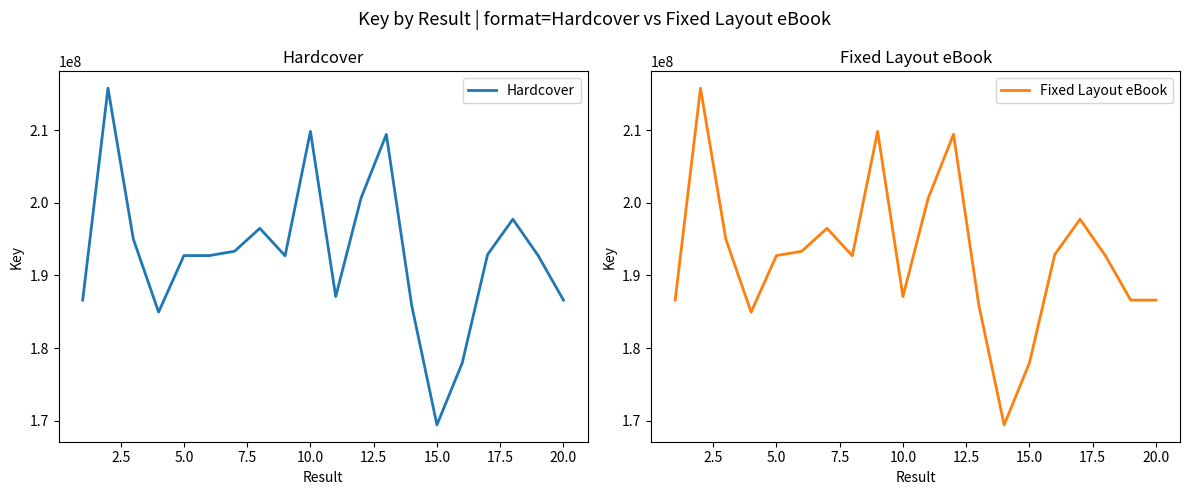

What is the value of the Fixed Layout eBook point at the 4th from the left?

184959585